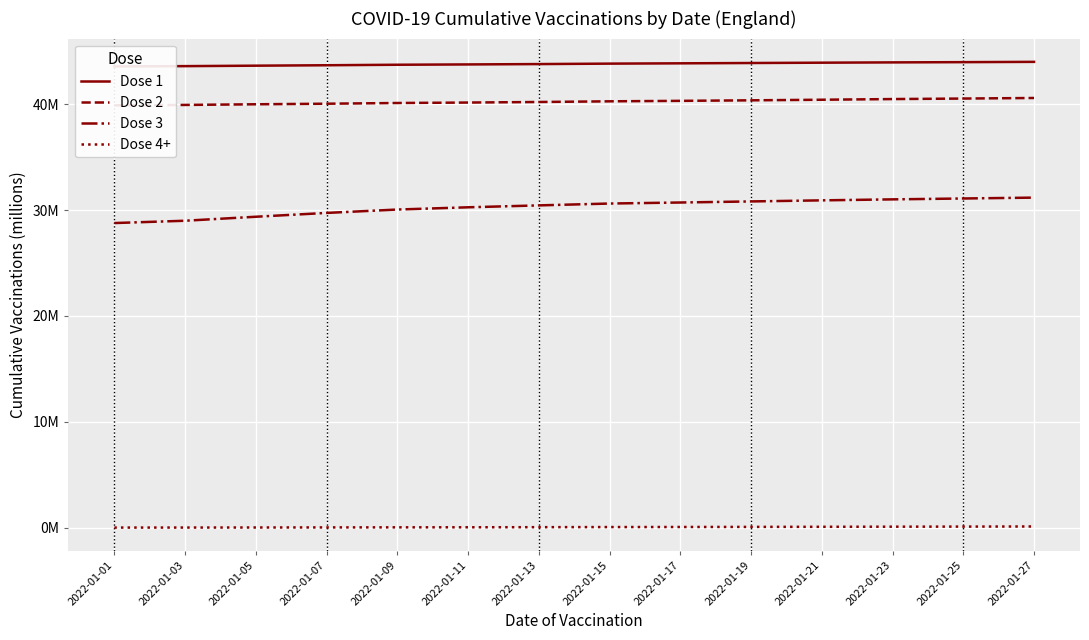

Reading right to left, list all the values displayed in this chart.

Dose 1: 44.0	44.0	43.9	43.9	43.9	43.9	43.8	43.8	43.7	43.7	43.7	43.6	43.6	43.6
Dose 2: 40.6	40.5	40.5	40.4	40.4	40.3	40.3	40.2	40.2	40.1	40.0	40.0	39.9	39.9
Dose 3: 31.2	31.1	31.0	30.9	30.8	30.7	30.6	30.4	30.3	30.0	29.7	29.4	29.0	28.8
Dose 4+: 0.1	0.1	0.1	0.1	0.1	0.1	0.1	0.1	0.1	0.0	0.0	0.0	0.0	0.0